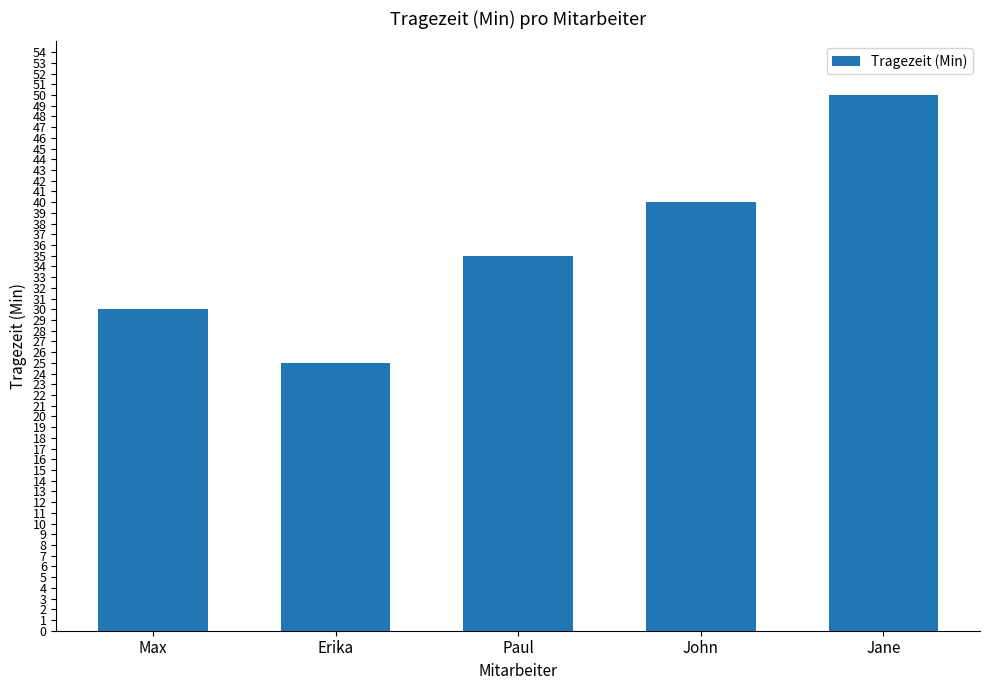

How many values are between 30 and 40?

3